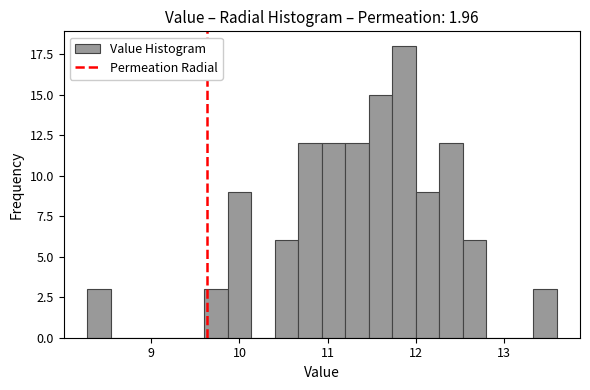

Read against the x-axis, roughly where is the centre of the tallest bar?

11.9